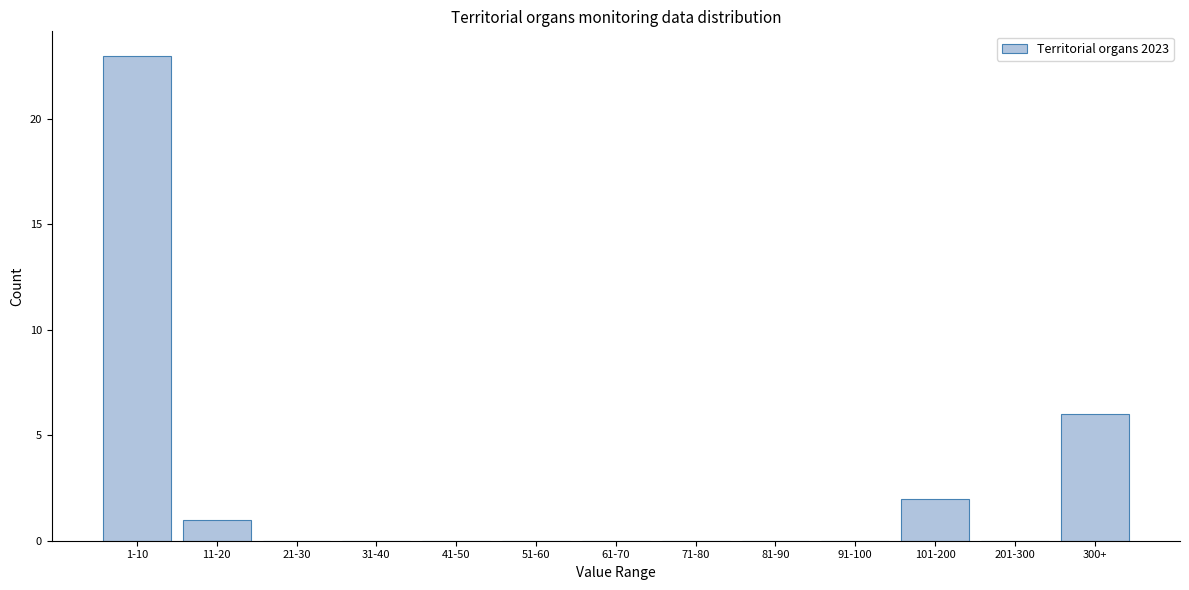

Reading right to left, what are all the values shown in this chart?

300+=6	201-300=0	101-200=2	91-100=0	81-90=0	71-80=0	61-70=0	51-60=0	41-50=0	31-40=0	21-30=0	11-20=1	1-10=23